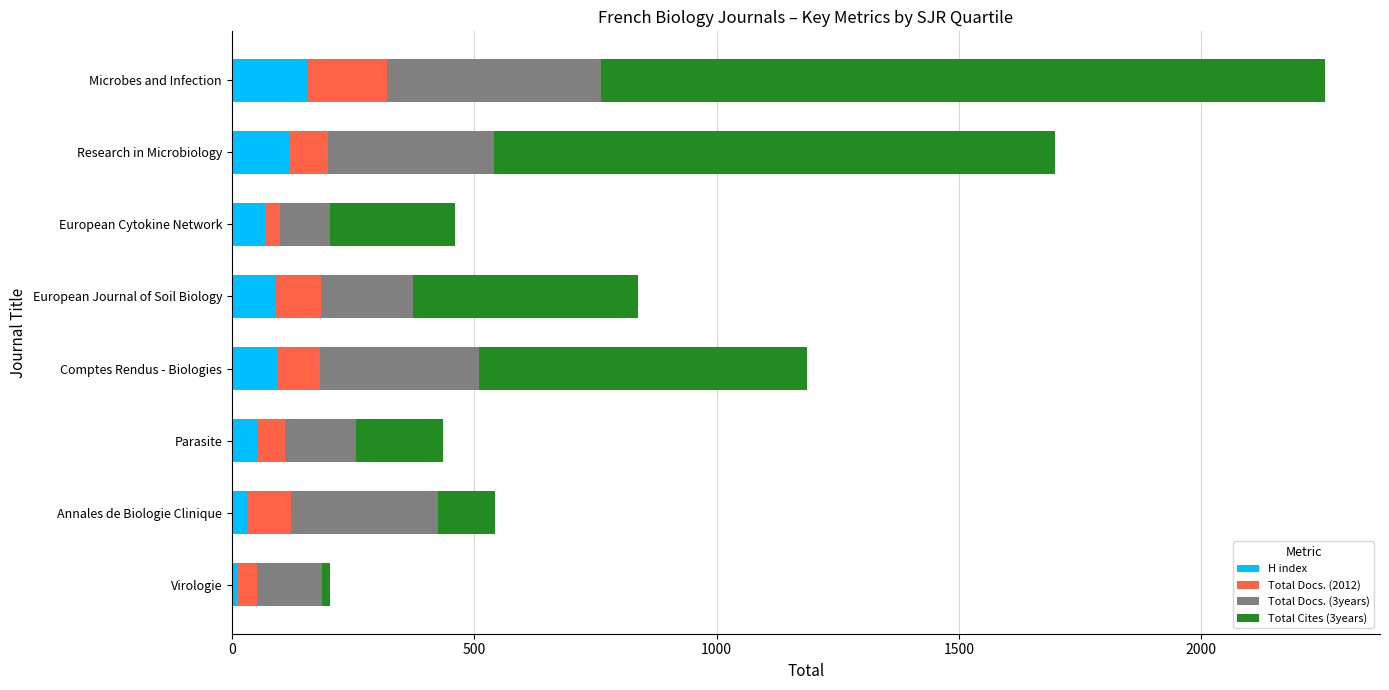

The H index series shows 156 at Microbes and Infection. True or false?

True